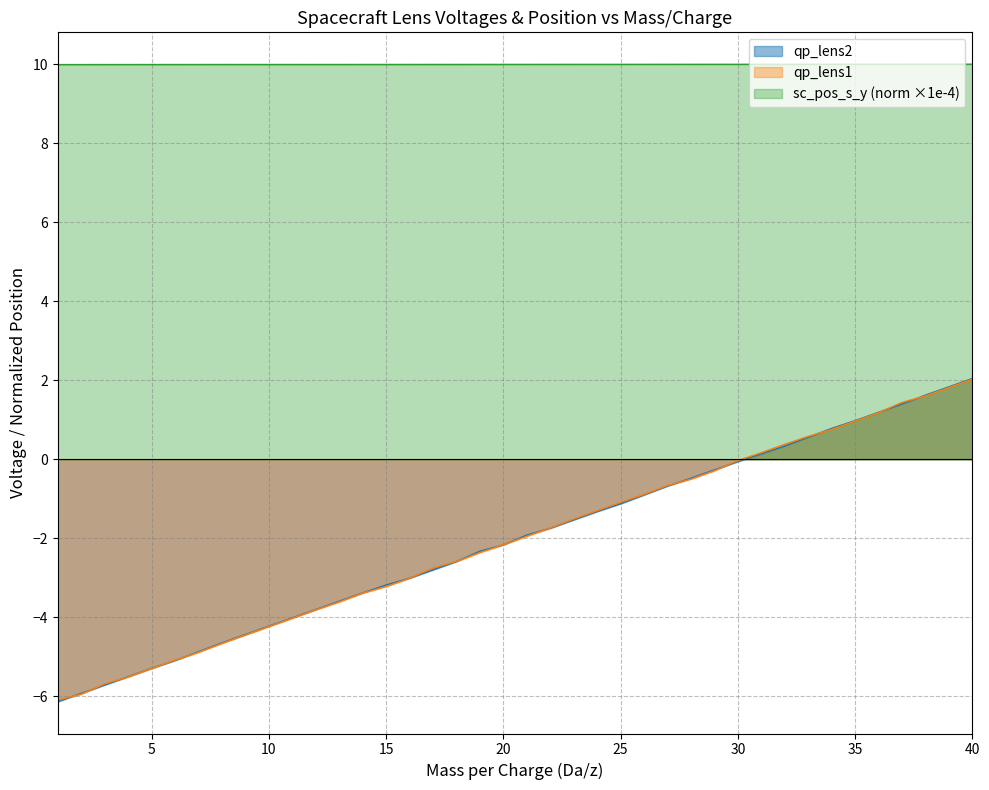

The value of sc_pos_t_x at 28 is 0.3. True or false?

True